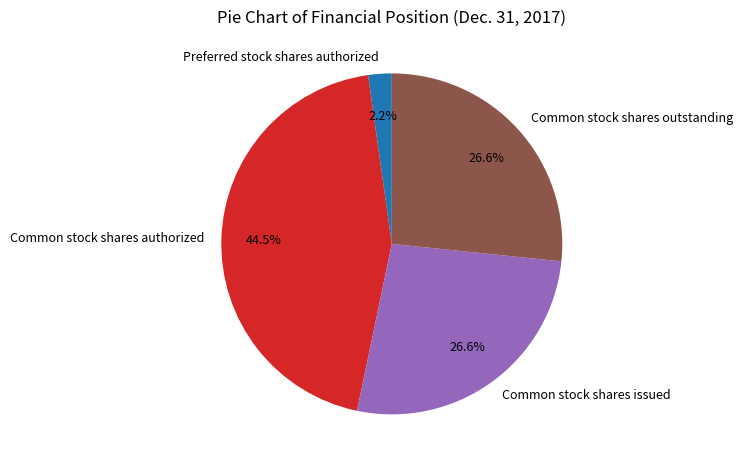

Is there any slice that represents more than half of the pie?

No